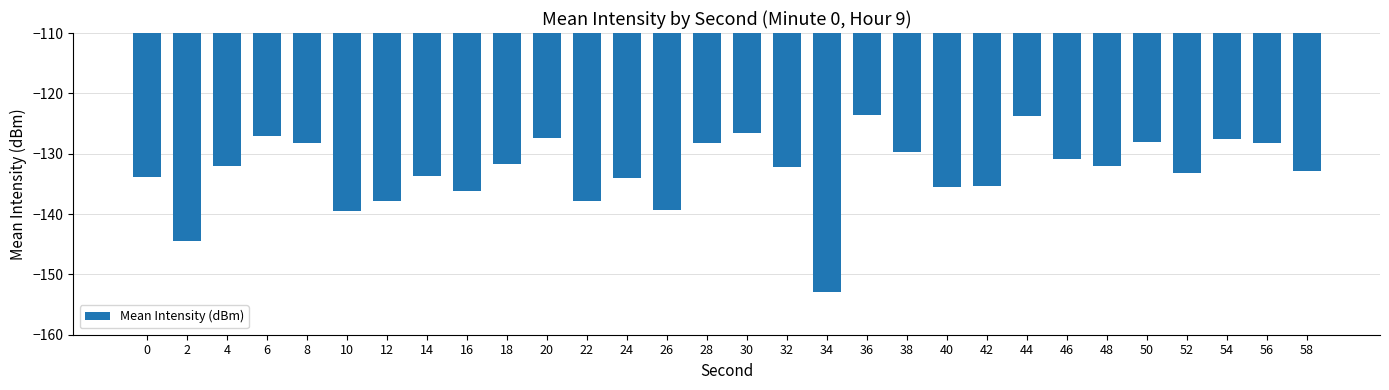

True or false: the data shows -68.1 at 48.

False